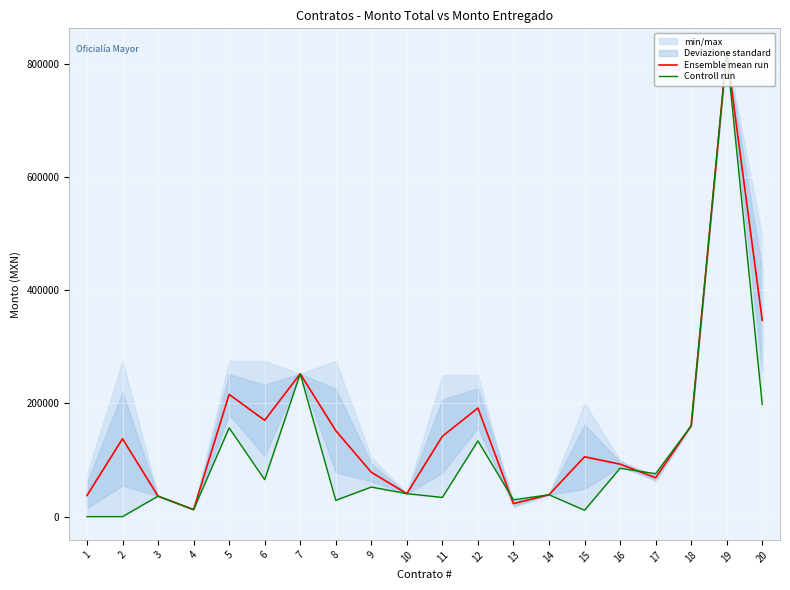

Which series changed the most between 6 and 10?

Ensemble mean run